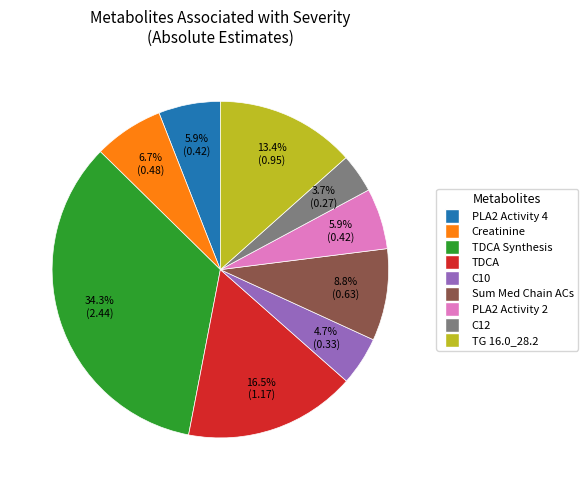

Is there a majority slice in this chart?

No